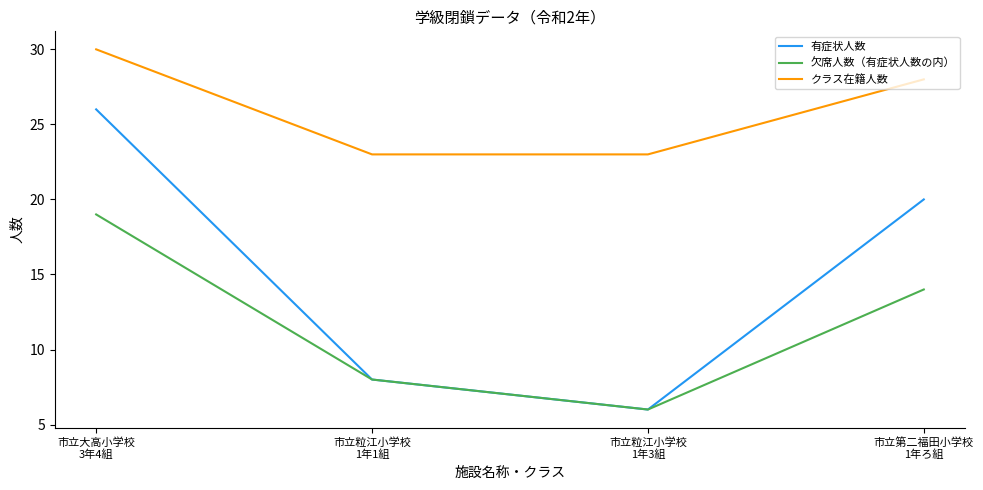

Reading left to right, what are all the values shown in this chart?

有症状人数: 26	8	6	20
欠席人数（有症状人数の内）: 19	8	6	14
クラス在籍人数: 30	23	23	28